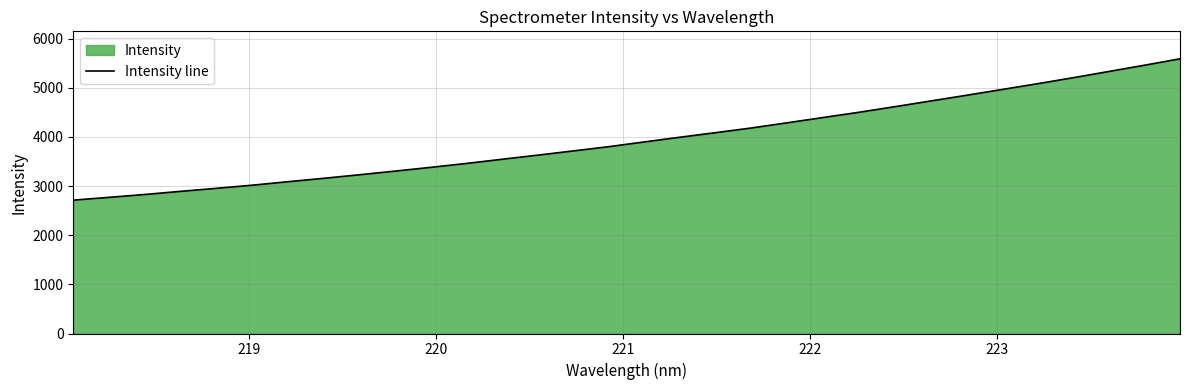

Reading right to left, list all the values displayed in this chart.

5591.4	5460.3	5332.8	5205.9	5083.7	4965.5	4847.3	4731.6	4616.2	4502.9	4397.0	4290.2	4184.9	4089.6	3996.9	3900.9	3803.9	3716.7	3630.6	3546.4	3461.2	3381.8	3305.2	3230.6	3158.4	3089.1	3018.3	2954.8	2893.3	2829.8	2771.5	2714.7